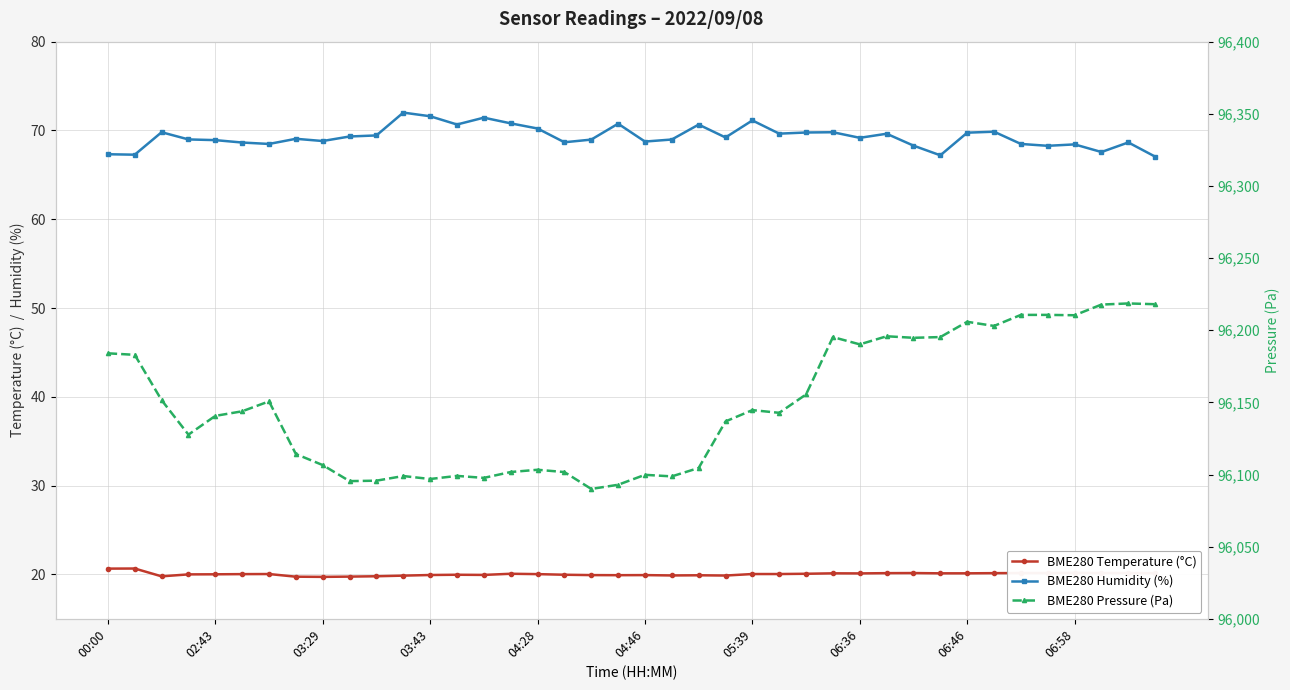

At 21, list the series in order from smallest to largest.

BME280 Temperature (°C), BME280 Humidity (%), BME280 Pressure (Pa)